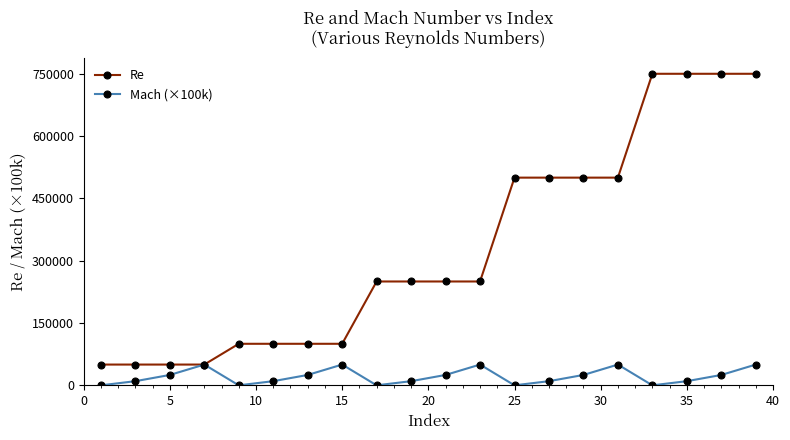

How many categories are shown in the chart?

20